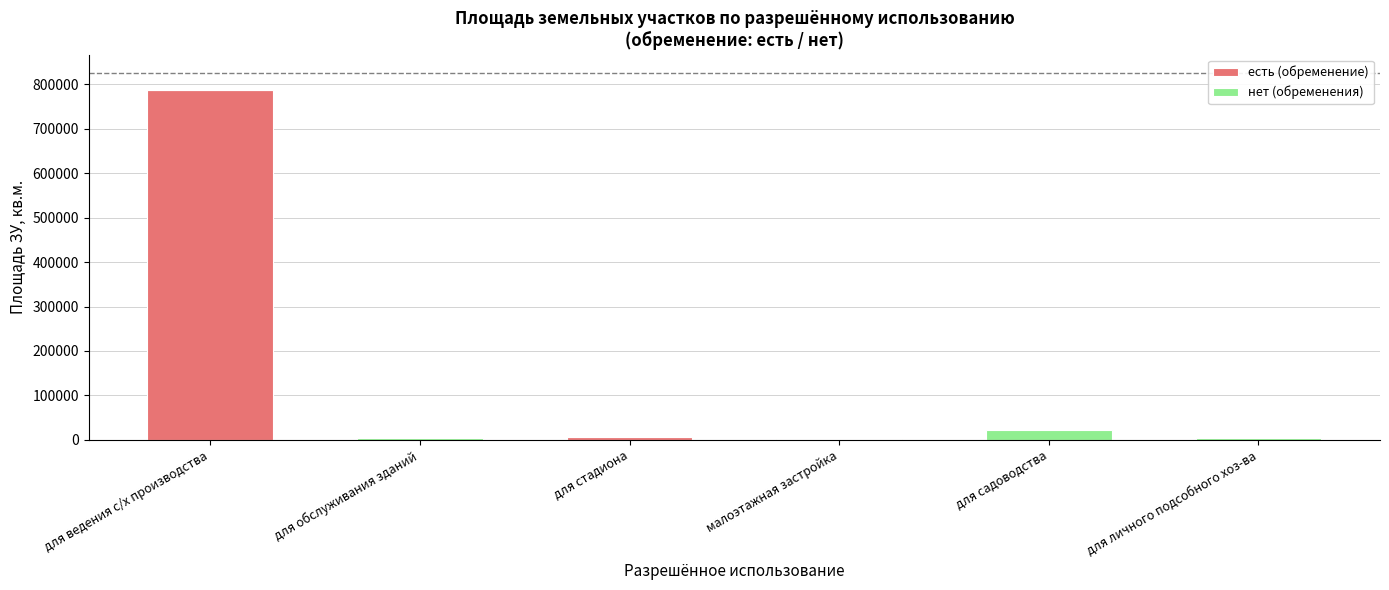

How many data points does each series have?

6